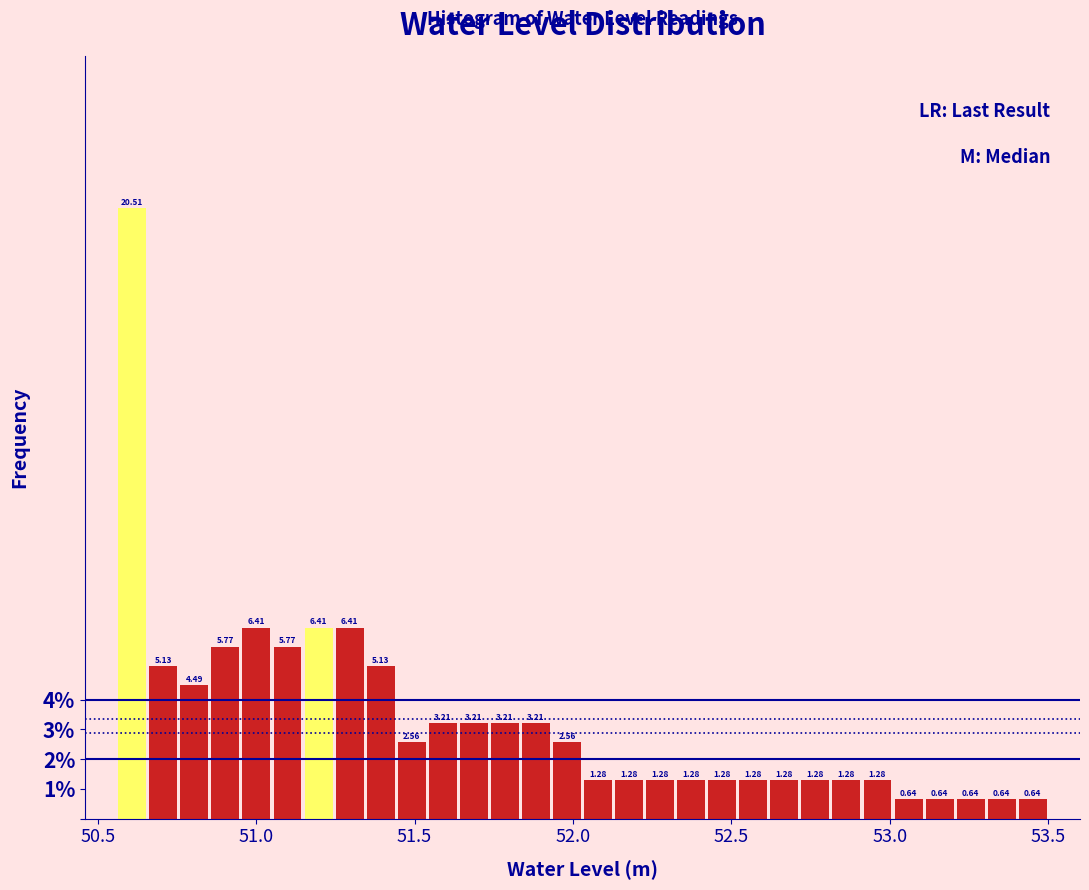

Read against the x-axis, roughly where is the centre of the tallest bar?

50.60